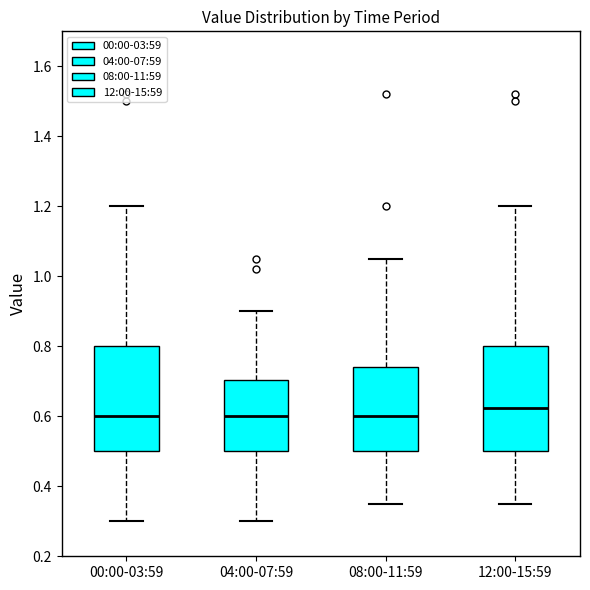

Where is the upper edge of the box for 08:00-11:59 on the y-axis? The values are not printed on the chart, so give them approximately, as read against the axis.

0.74